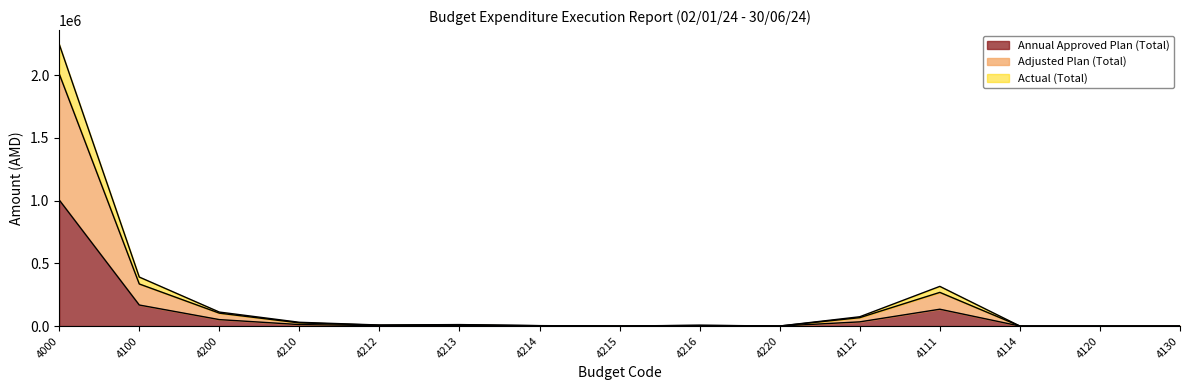

True or false: Actual (Total) and Adjusted Plan (Total) cross at least once.

False